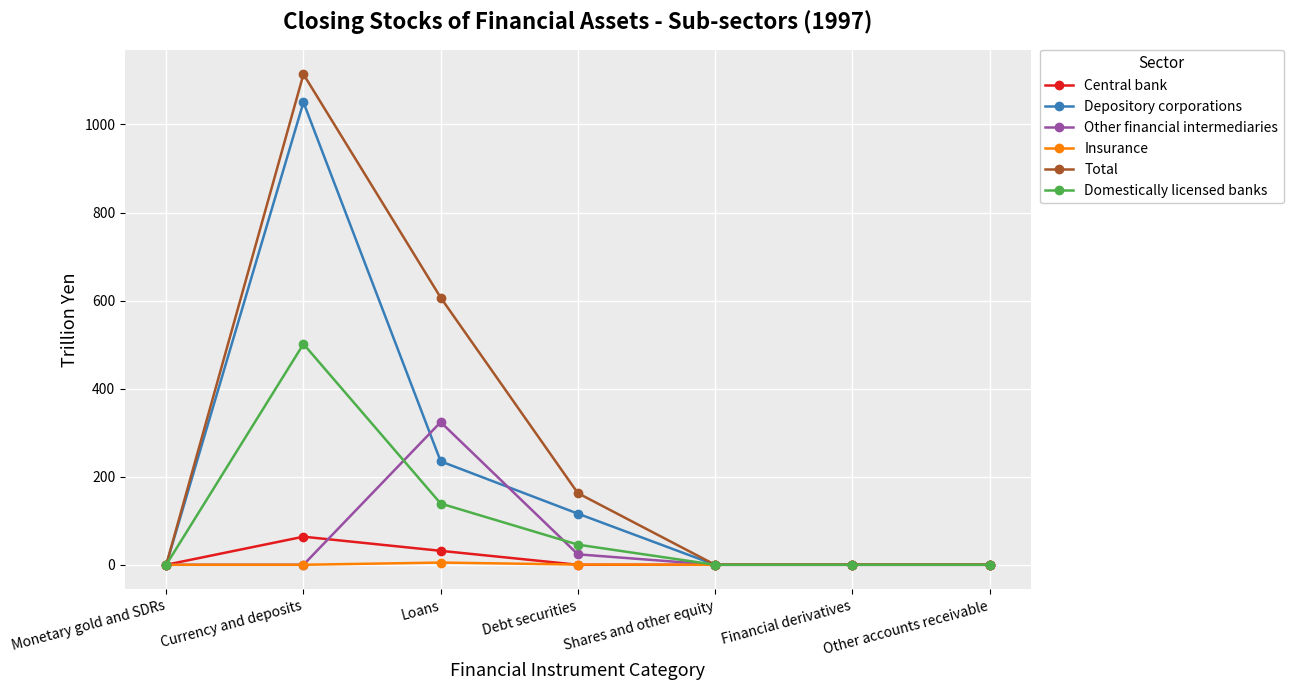

What is the sum of the Domestically licensed banks values at Loans and Debt securities?

184.8